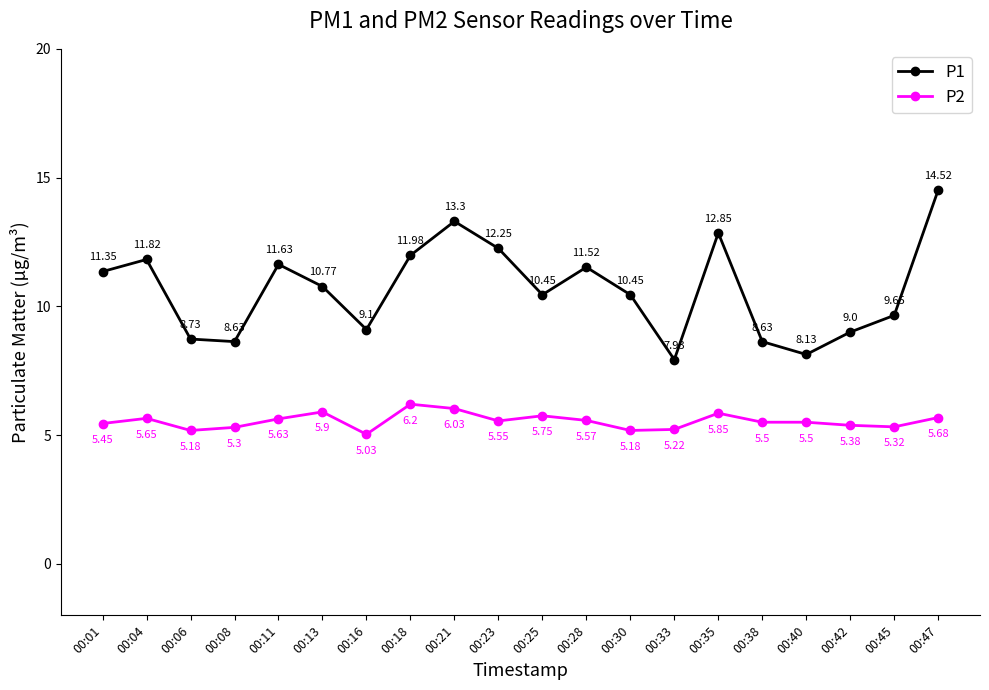

Where is the first local minimum for P1?

00:08